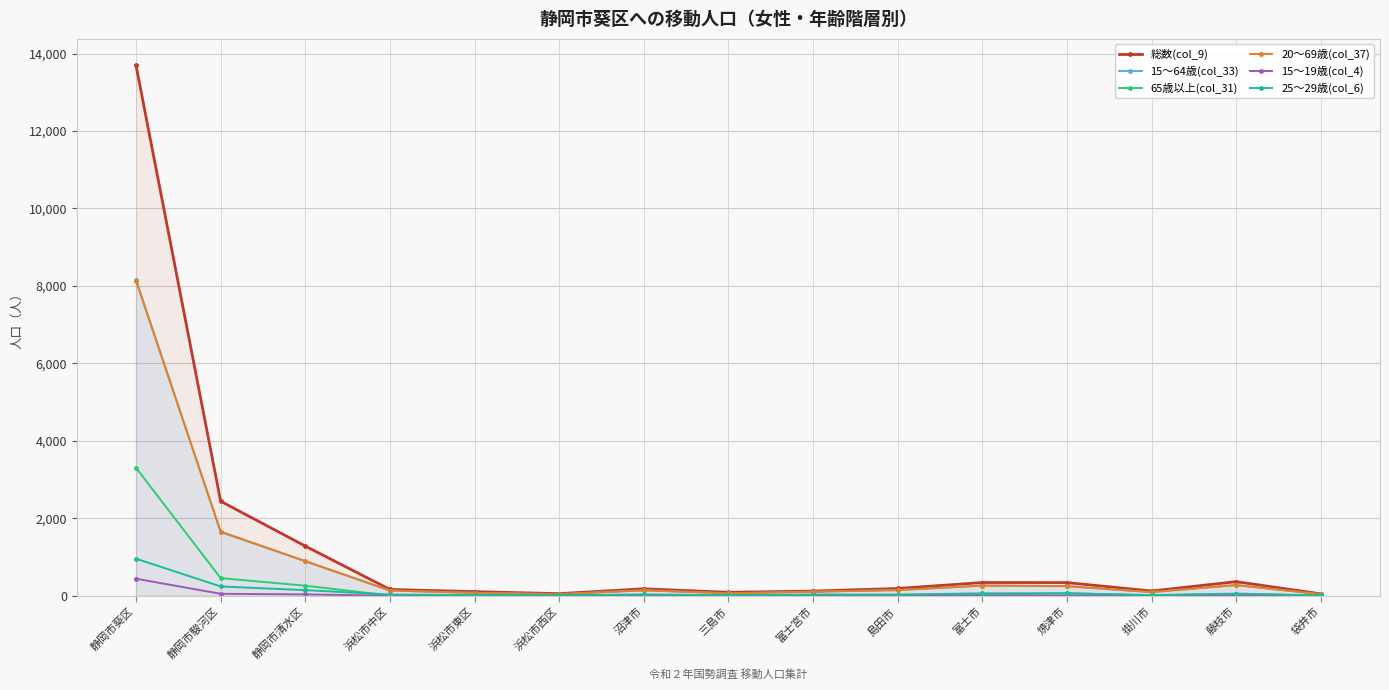

Where is 総数(col_9) nearest to the value 6872?

静岡市駿河区